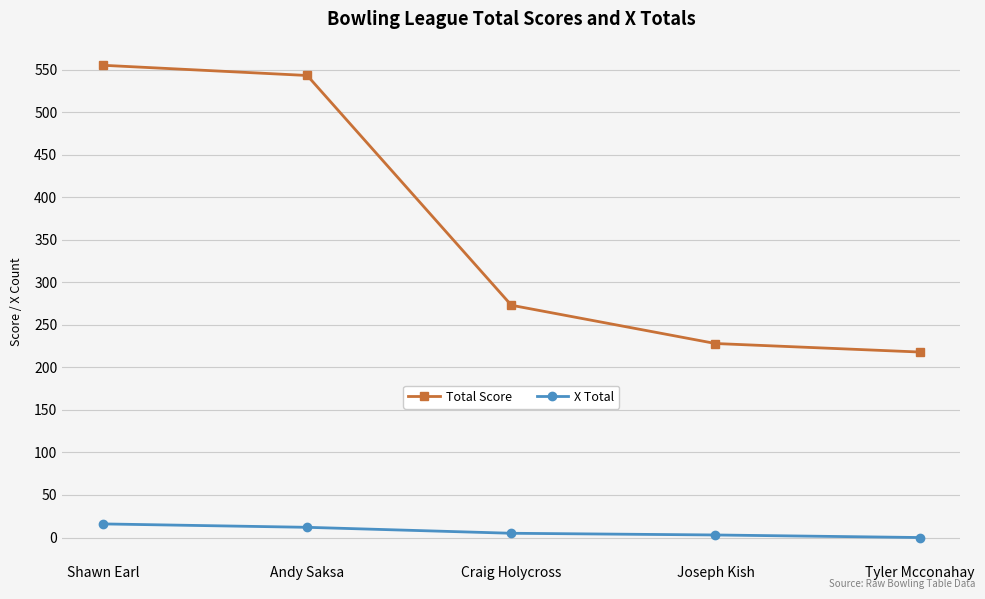

What is the label of the 1st point from the left?

Shawn Earl